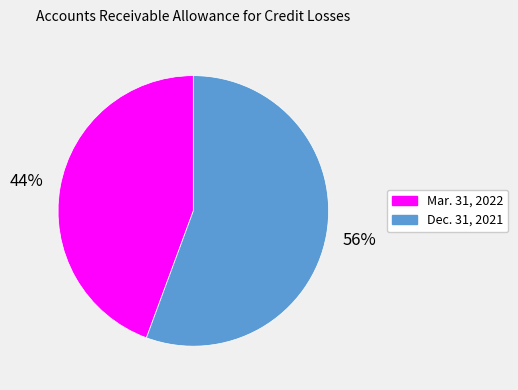

What percentage is the Mar. 31, 2022 slice, to the nearest percent?

44%